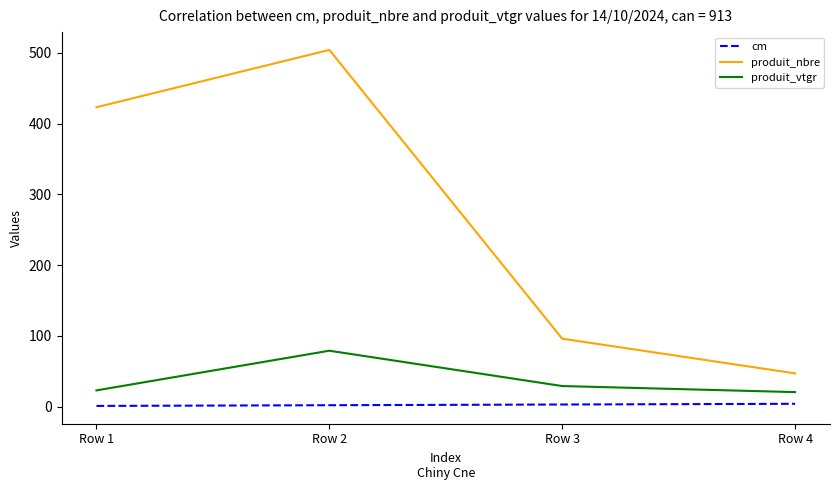

What are all the series names shown in the legend?

cm, produit_nbre, produit_vtgr